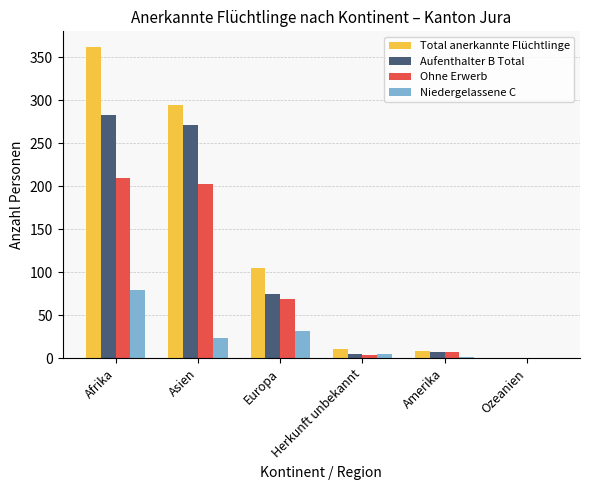

What is the sum of all Ohne Erwerb values?

492